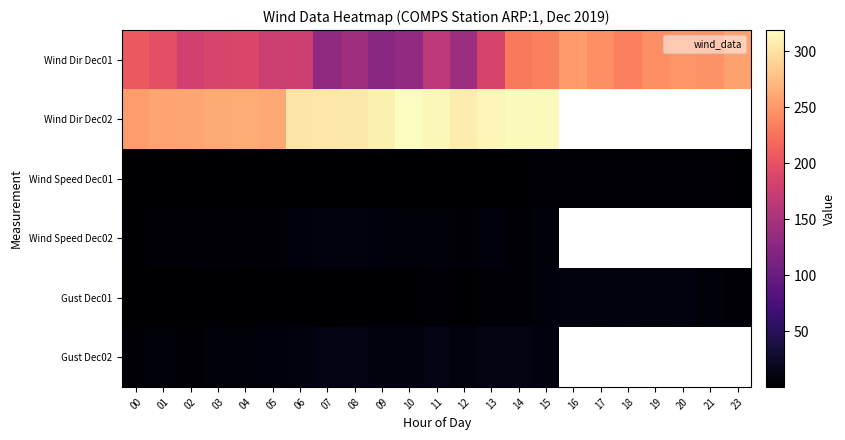

List the series in order of their peak value, highest first.

Wind Dir Dec02, Wind Dir Dec01, Gust Dec02, Wind Speed Dec02, Gust Dec01, Wind Speed Dec01